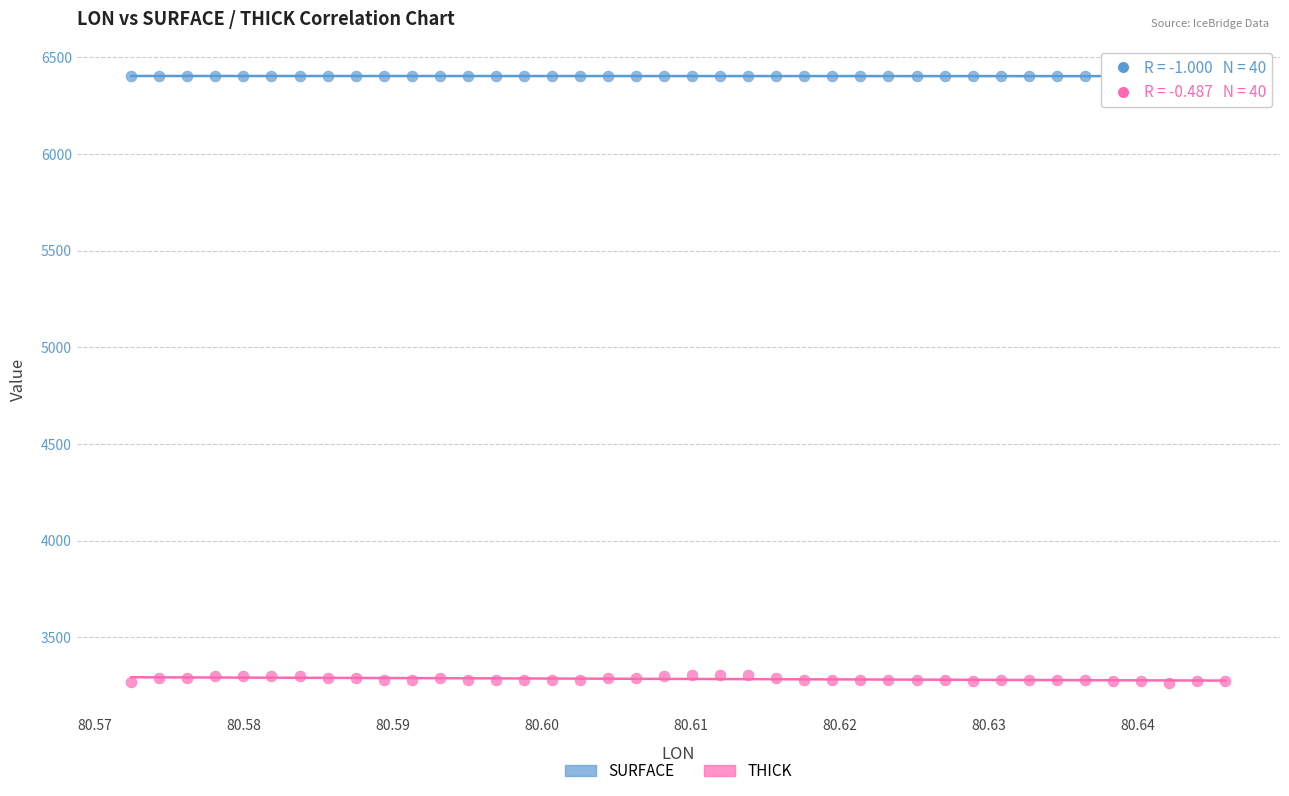

Across all data points, what is the range of Y values (max minus min)?

3141.3